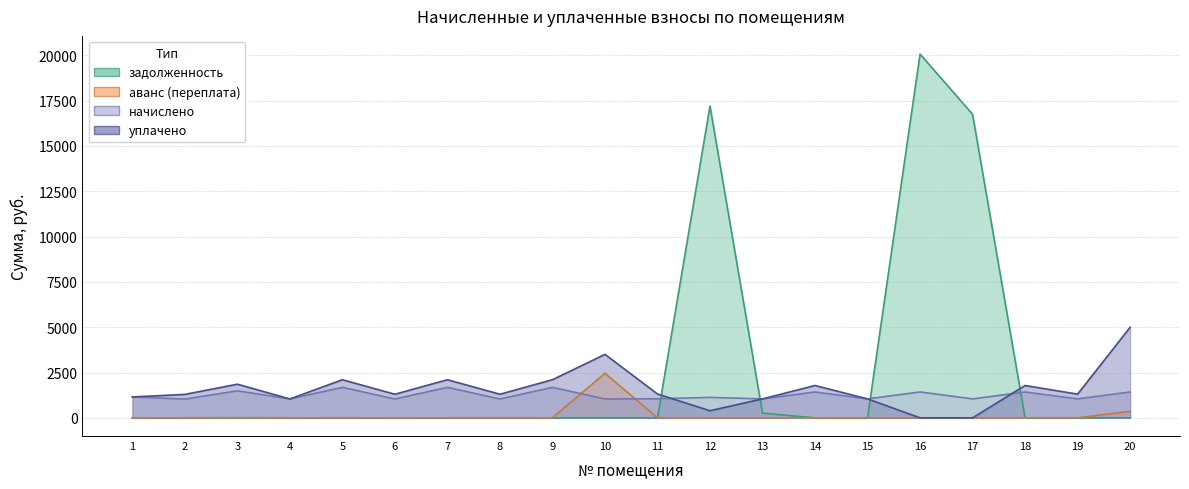

How many lines are shown in the chart?

4